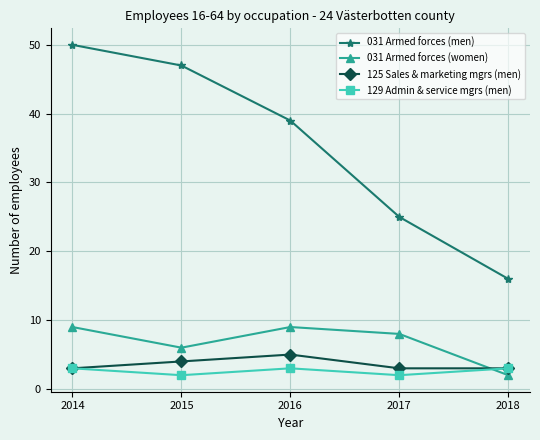

At how many categories does at least one series exceed 4?

5